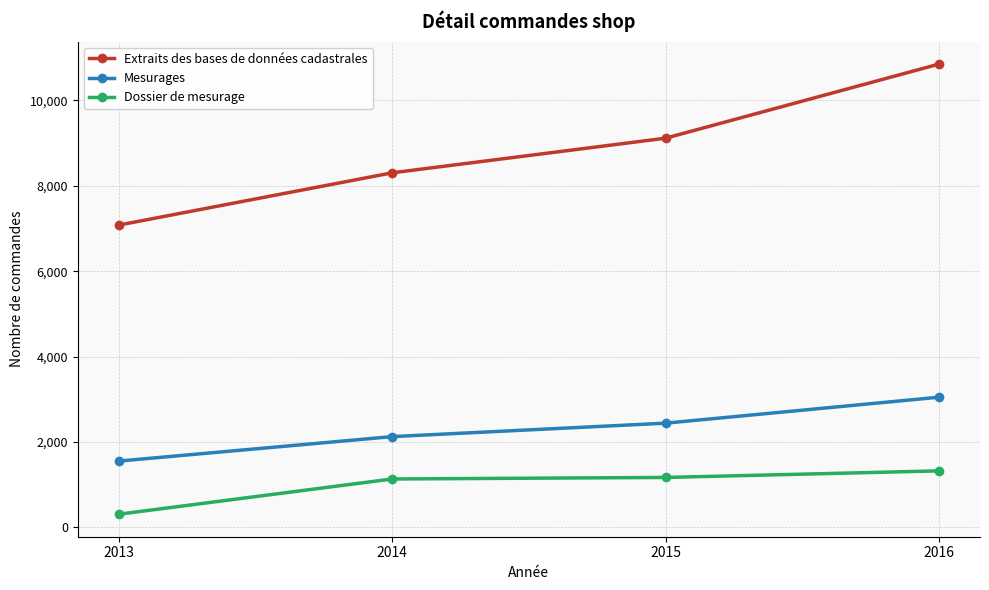

How many data points in Dossier de mesurage are less than 1171?

2